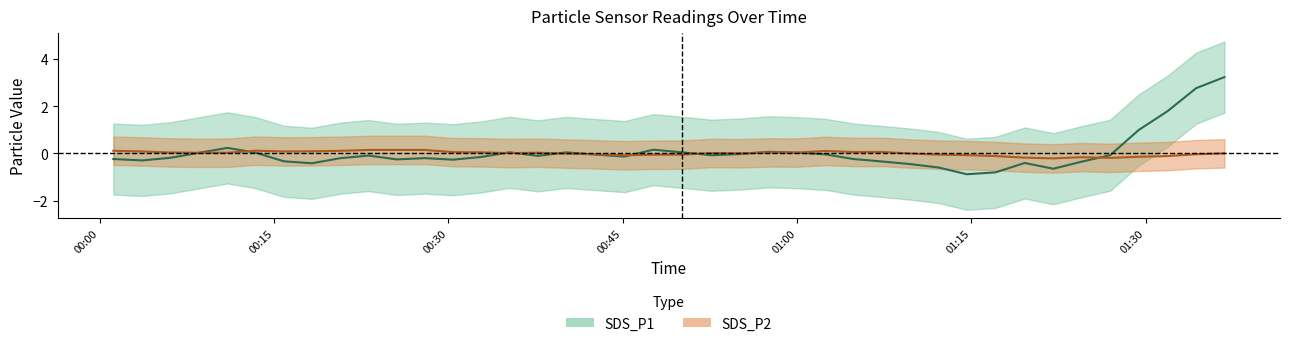

How many intersections are there between SDS_P1 center and SDS_P2 center?

11